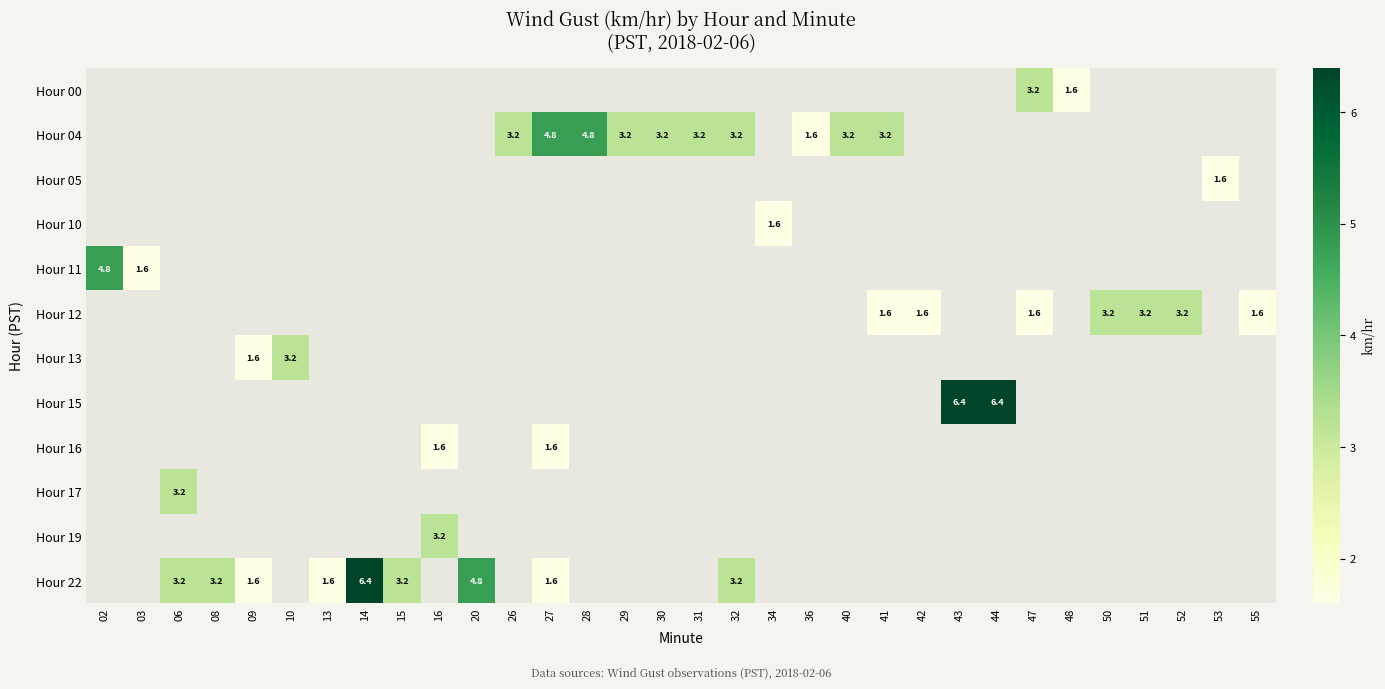

The Hour 17 series shows 4.3 at 06. True or false?

False